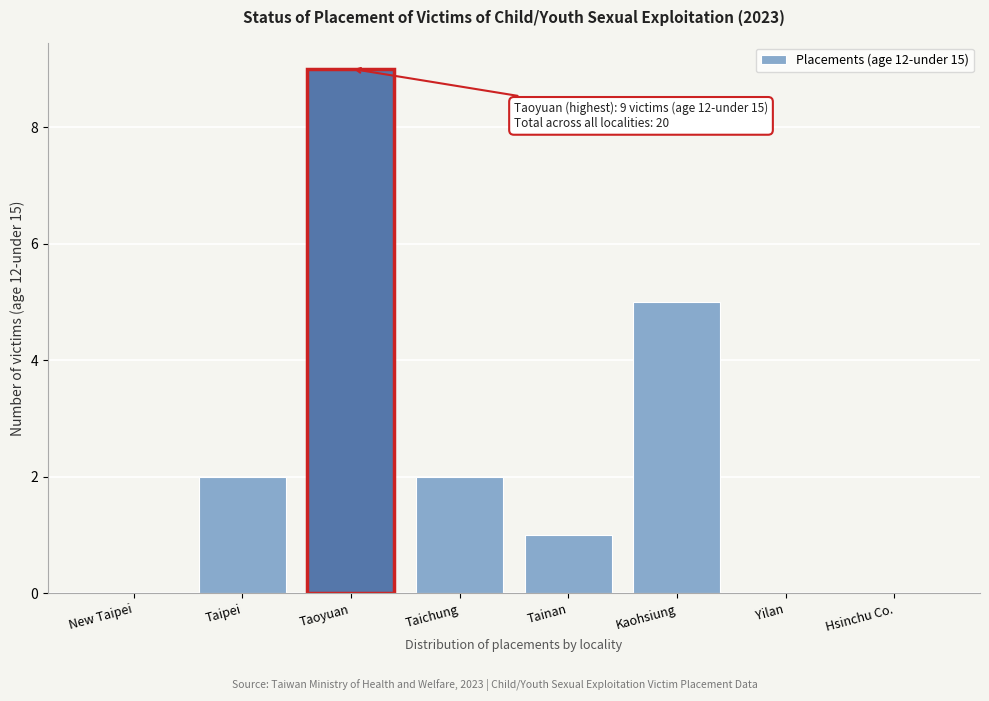

Reading left to right, list all the values displayed in this chart.

New Taipei=0	Taipei=2	Taoyuan=9	Taichung=2	Tainan=1	Kaohsiung=5	Yilan=0	Hsinchu Co.=0